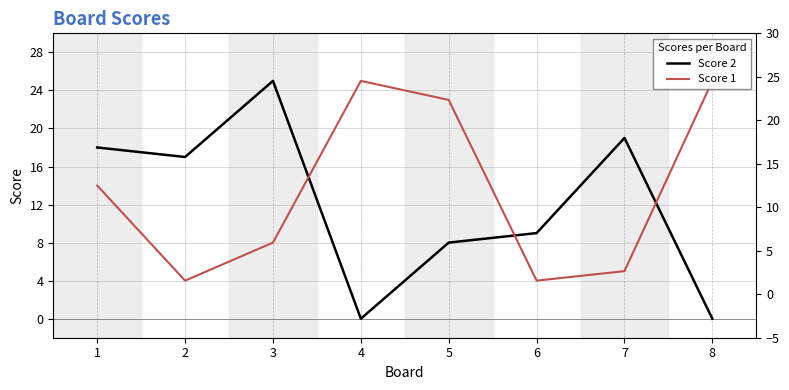

Which label corresponds to the smallest value in the chart?

4